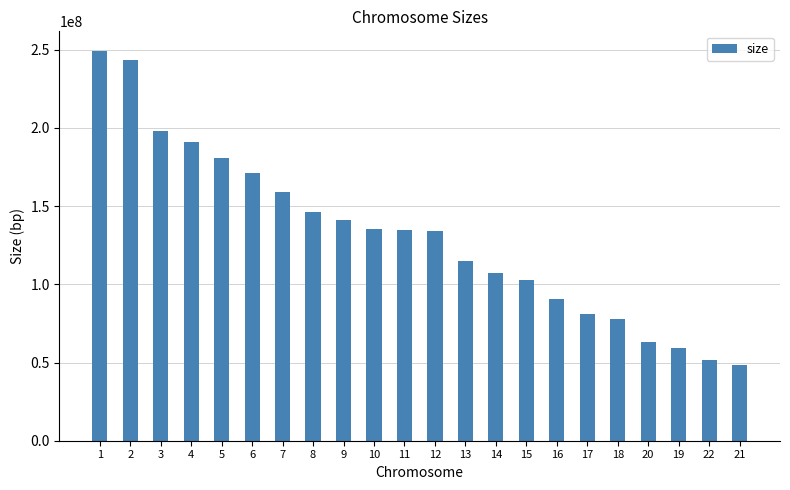

What is the change in value from 5 to 14?

-73565720